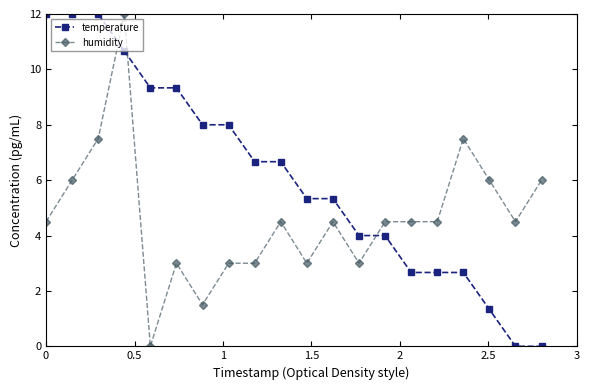

How many times do humidity and temperature cross each other?

3